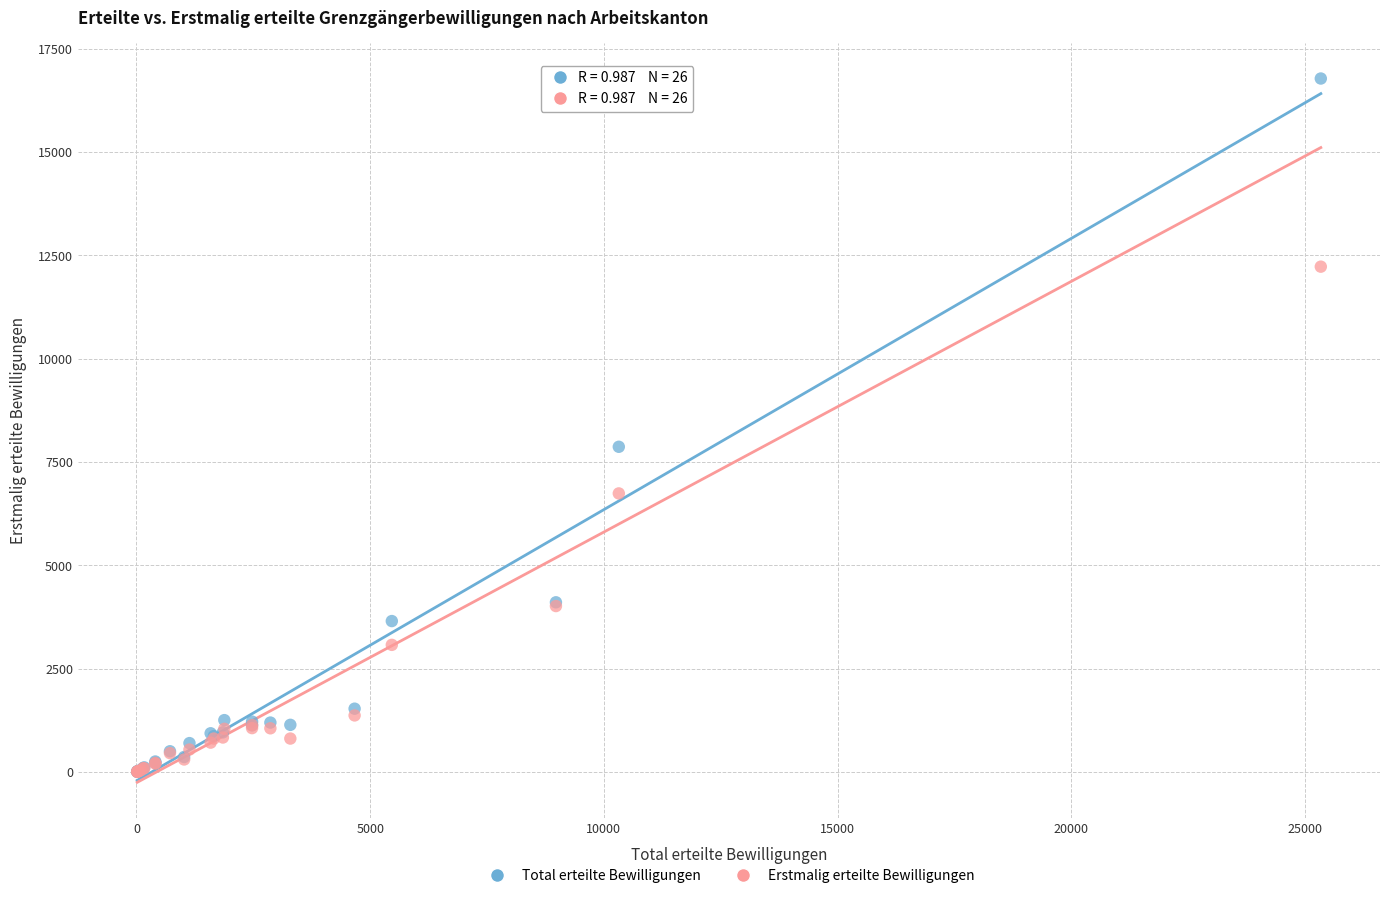

Which series contains the highest Y value?

Total erteilte Bewilligungen